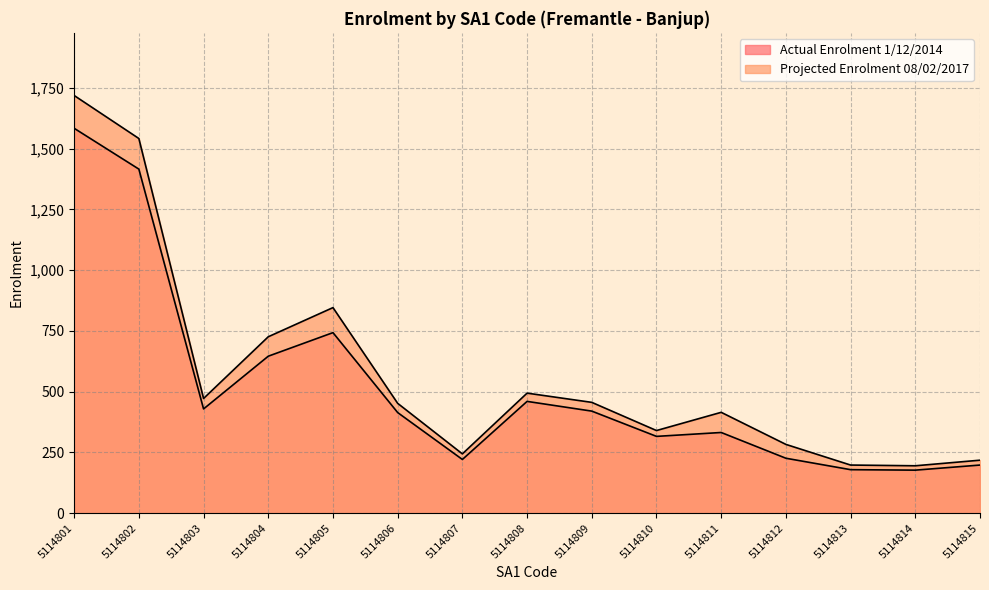

List the labels in order of Actual Enrolment 1/12/2014 value, smallest first.

5114814, 5114813, 5114815, 5114807, 5114812, 5114810, 5114811, 5114806, 5114809, 5114803, 5114808, 5114804, 5114805, 5114802, 5114801